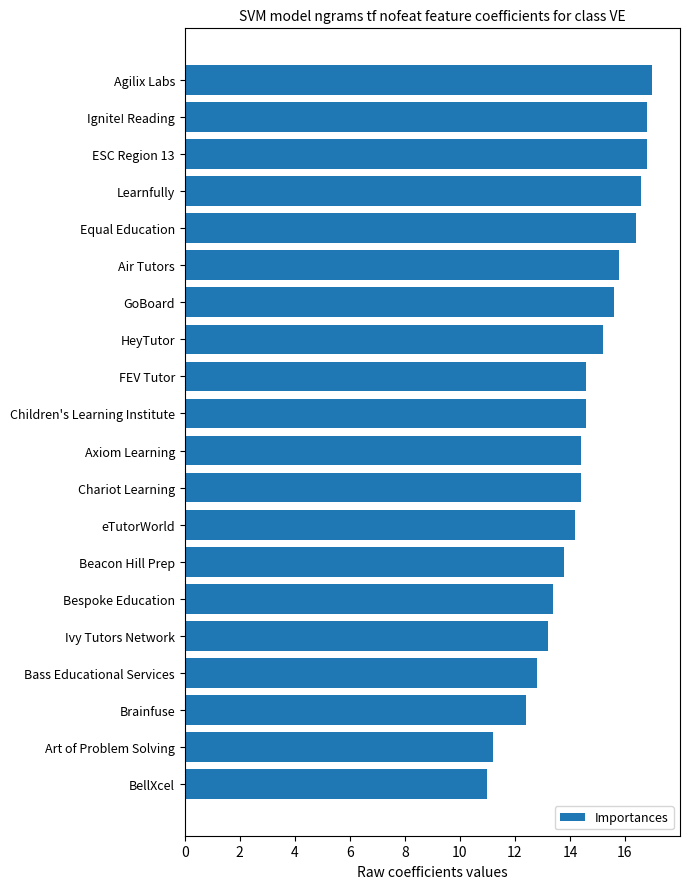

What is the value of the 9th bar from the top?

14.6